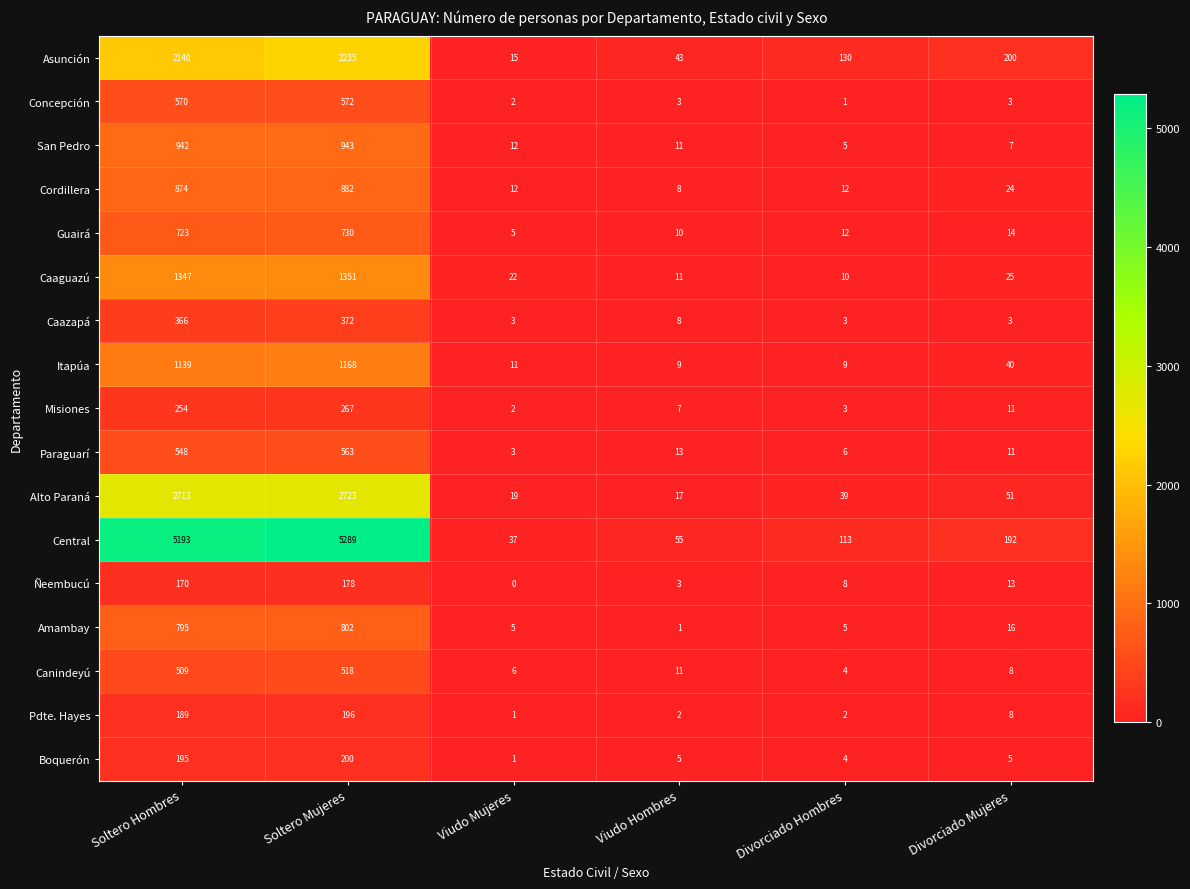

At Soltero Mujeres, list the series in order from smallest to largest.

Ñeembucú, Pdte. Hayes, Boquerón, Misiones, Caazapá, Canindeyú, Paraguarí, Concepción, Guairá, Amambay, Cordillera, San Pedro, Itapúa, Caaguazú, Asunción, Alto Paraná, Central